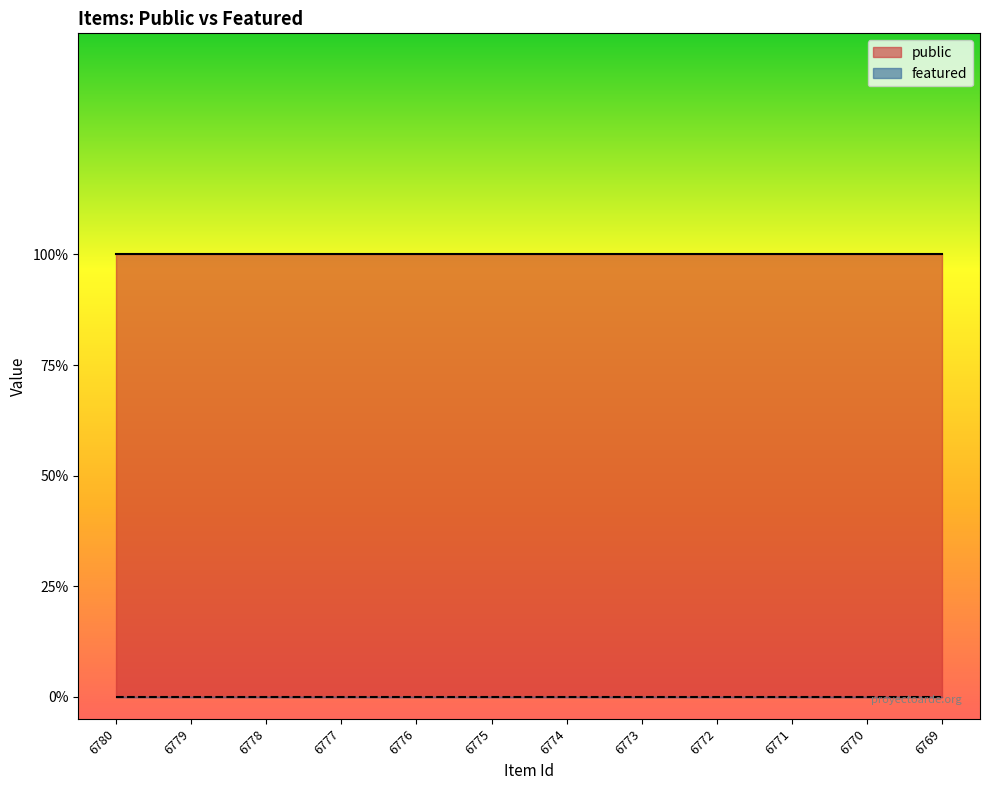

Is the value of public at 6775 greater than the value of featured at 6778?

Yes